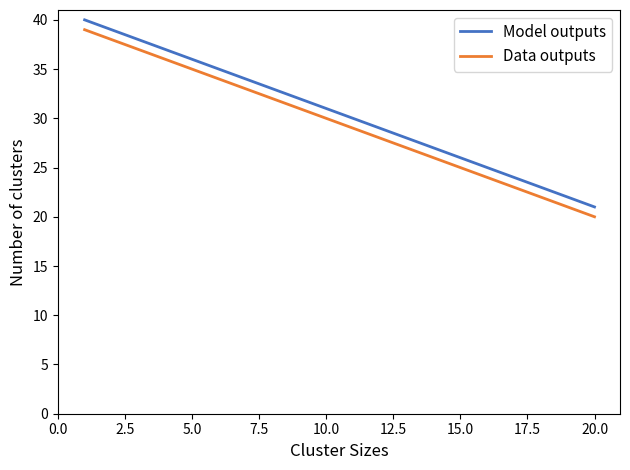

True or false: Model outputs and Data outputs intersect in this chart.

False